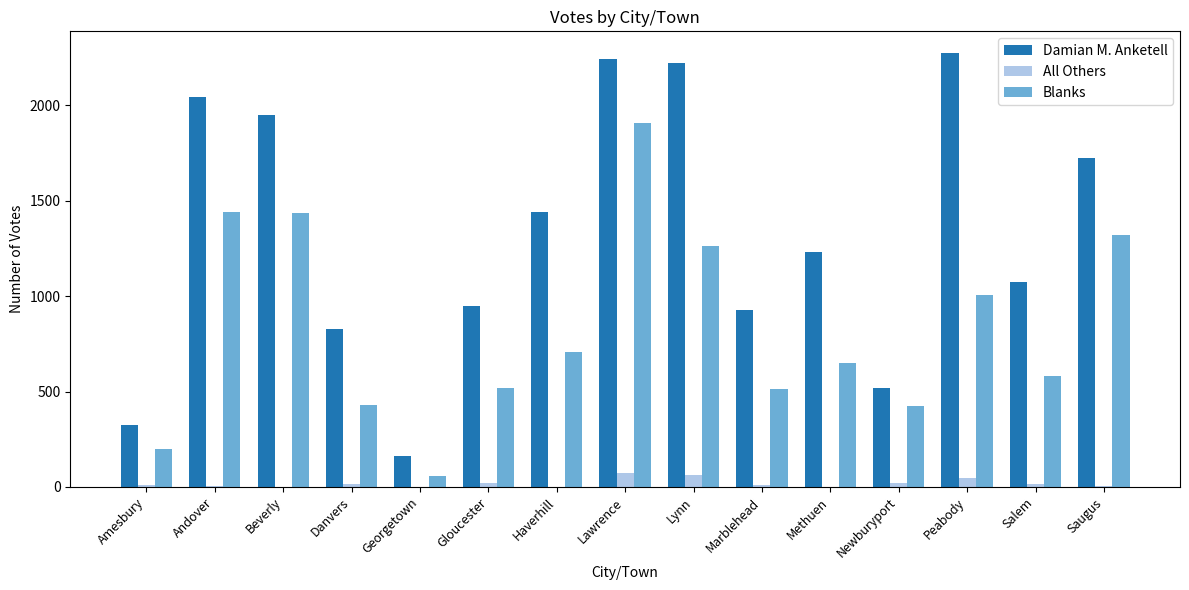

Between Beverly and Salem, which series saw the biggest shift?

Damian M. Anketell